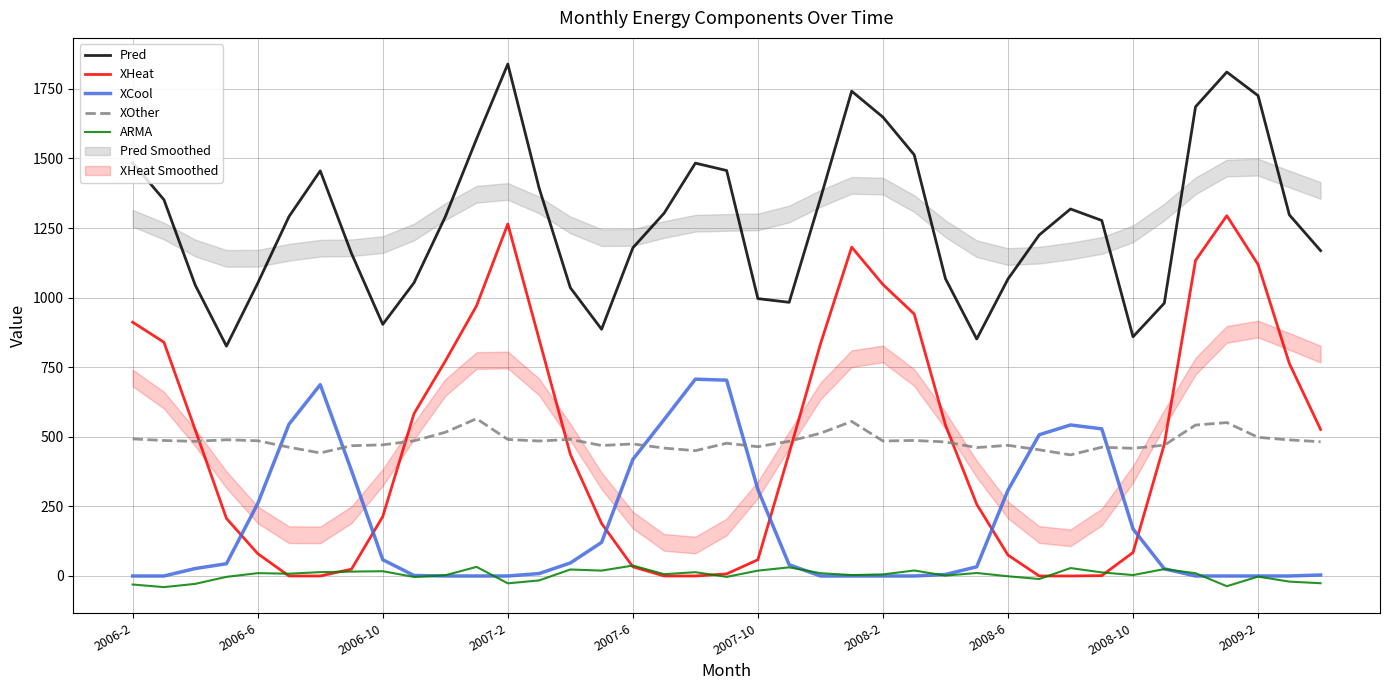

Which series has the largest total across all categories?

Pred